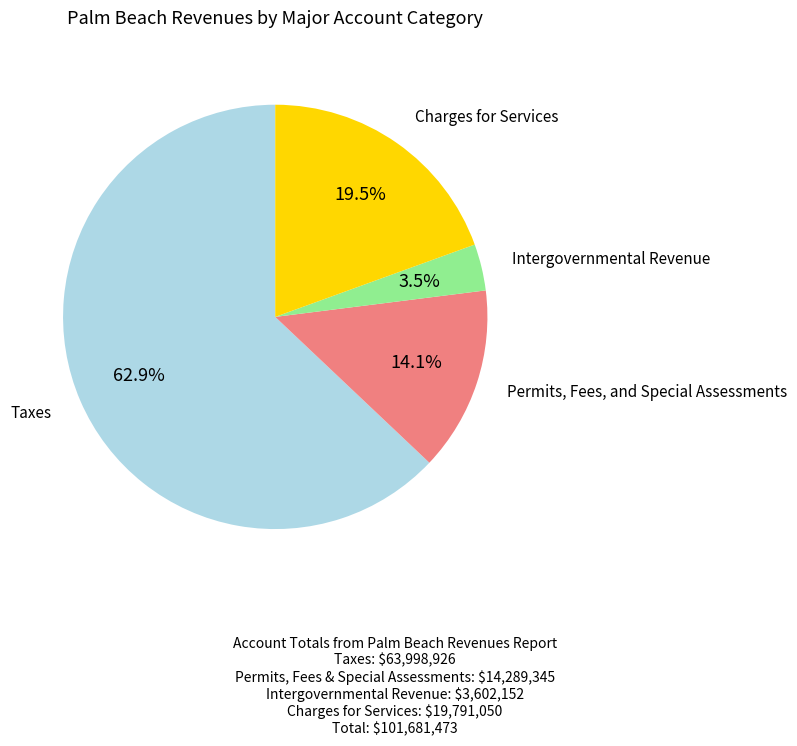

Does any single category account for the majority?

Yes